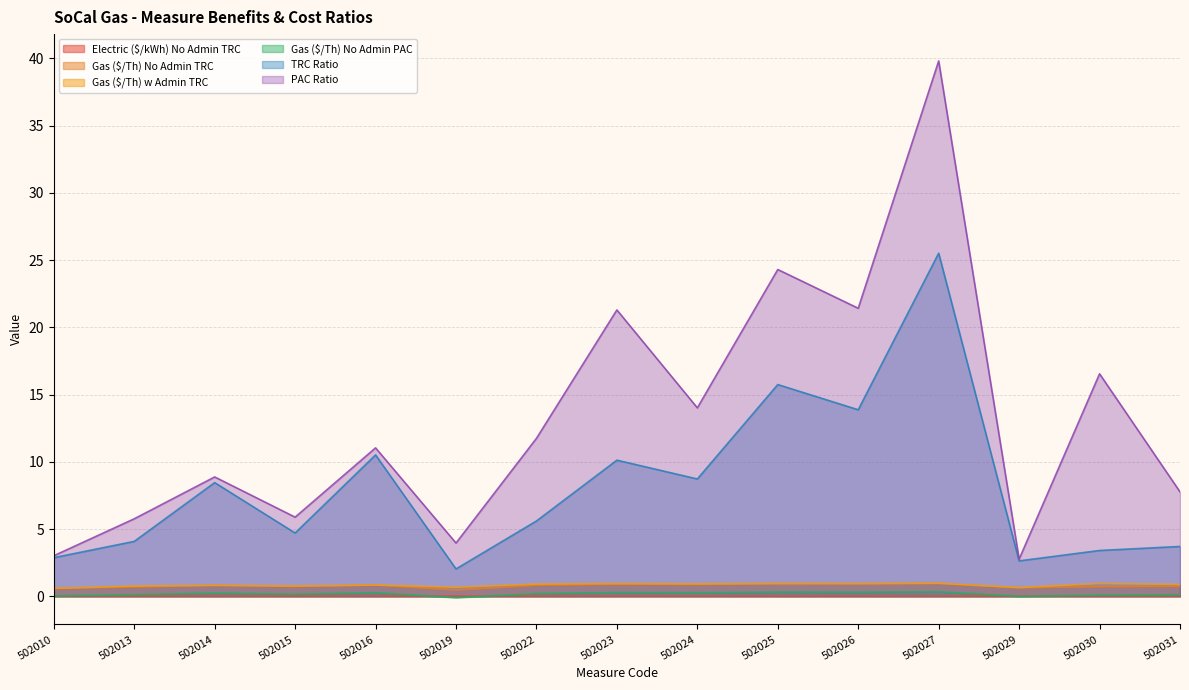

Which series has the largest range (max minus min)?

PAC Ratio